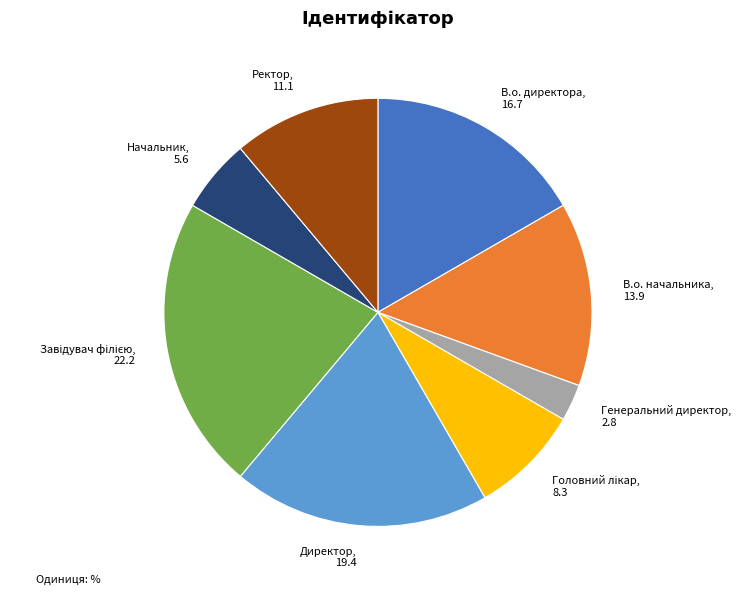

What is the smallest slice in the pie chart?

Генеральний директор